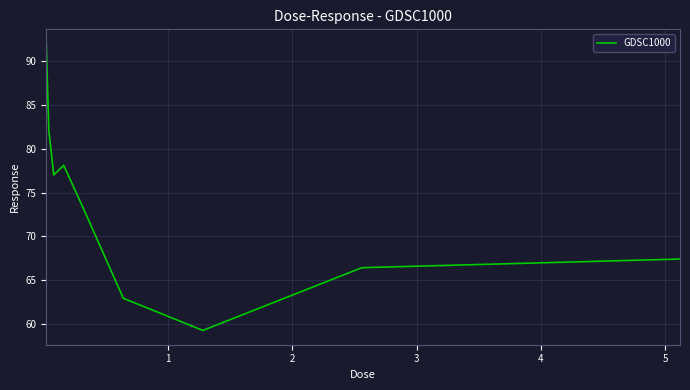

How many lines are shown in the chart?

1